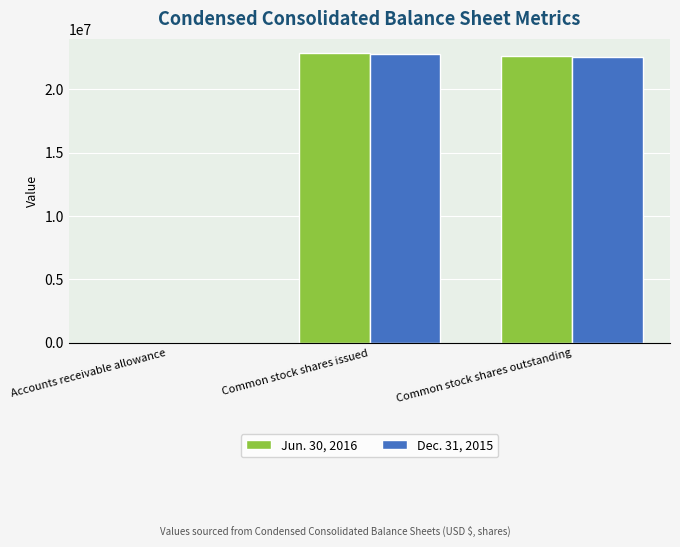

Reading left to right, extract all data points from this chart.

Jun. 30, 2016: 4485	22821647	22623987
Dec. 31, 2015: 4737	22739550	22541890